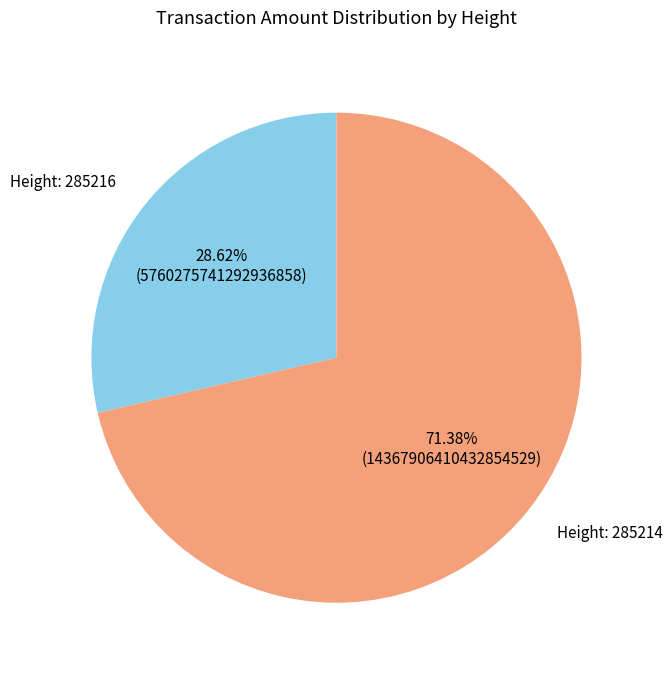

Does any single category account for the majority?

Yes